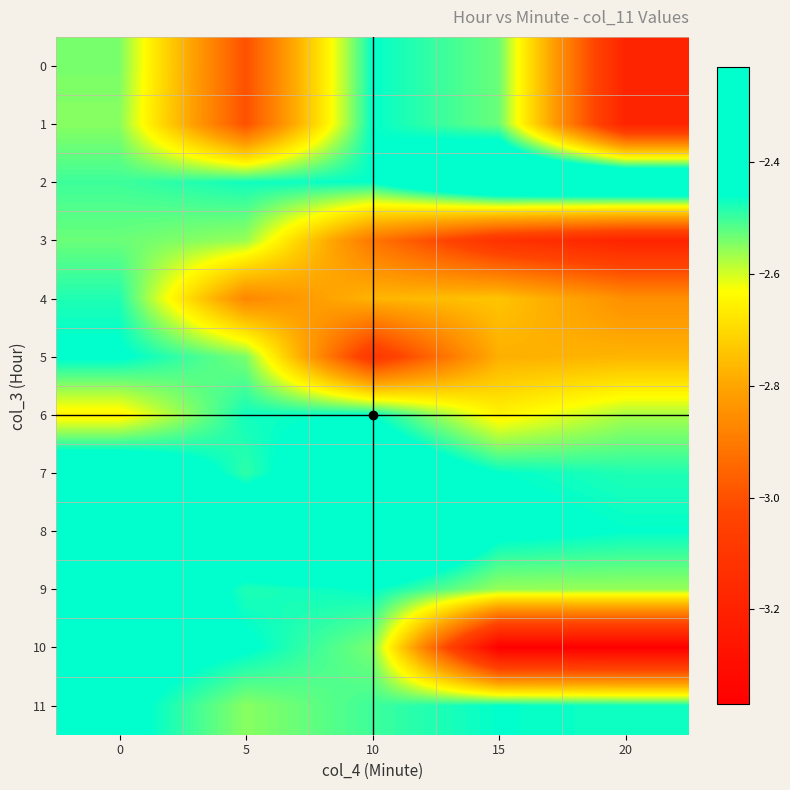

How many categories are shown in the chart?

5